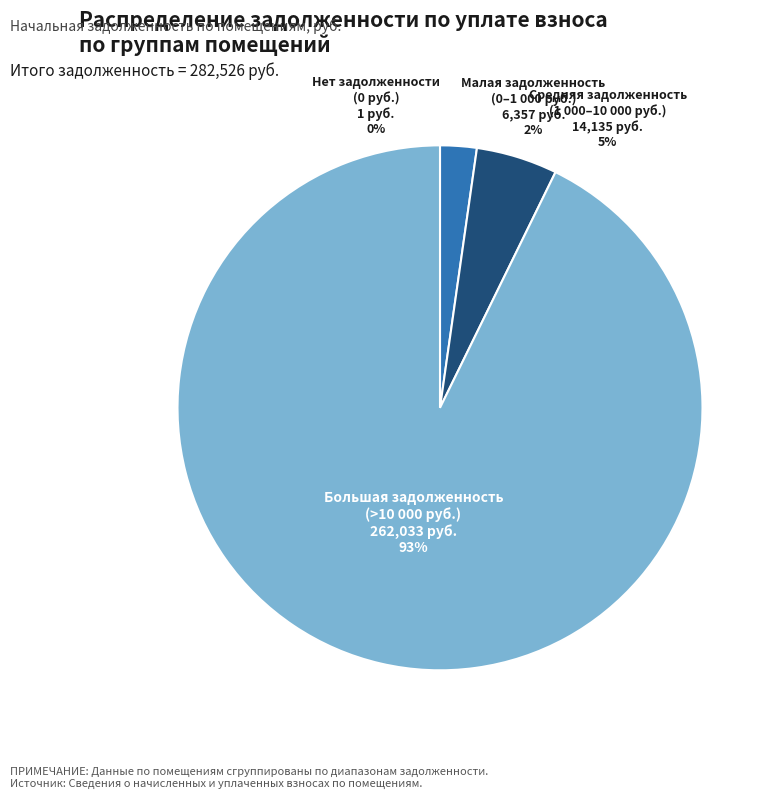

Which slice is the largest?

Большая задолженность (>10 000 руб.)